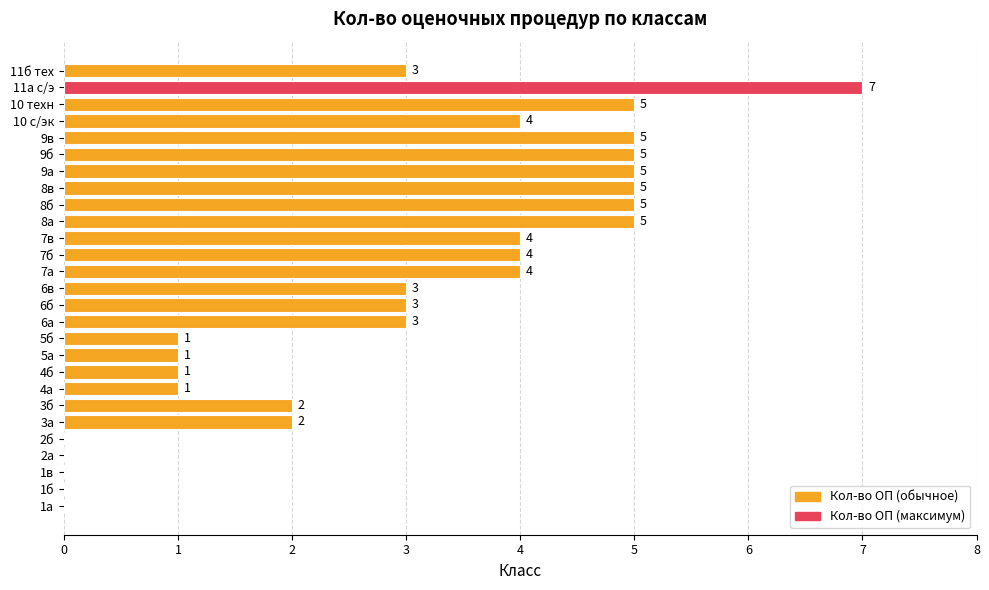

Are the bars grouped side by side (vs. stacked)?

No